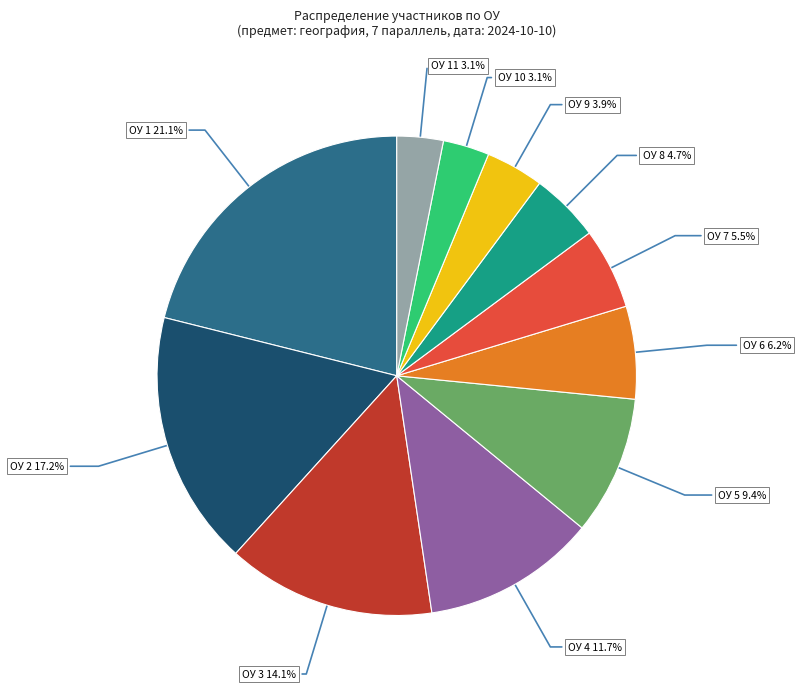

Do ОУ 5 and ОУ 10 together represent more than half of the pie?

No